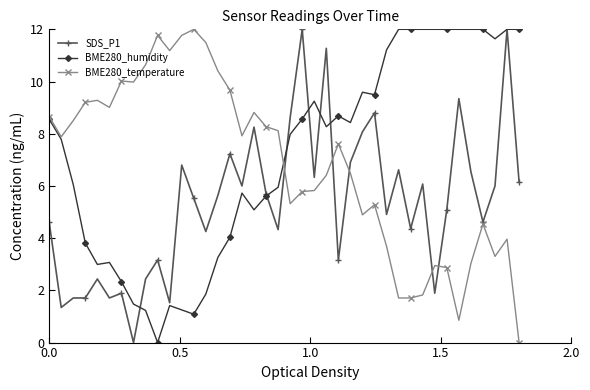

Rank the series by their average value, from lowest to highest.

SDS_P1, BME280_temperature, BME280_humidity